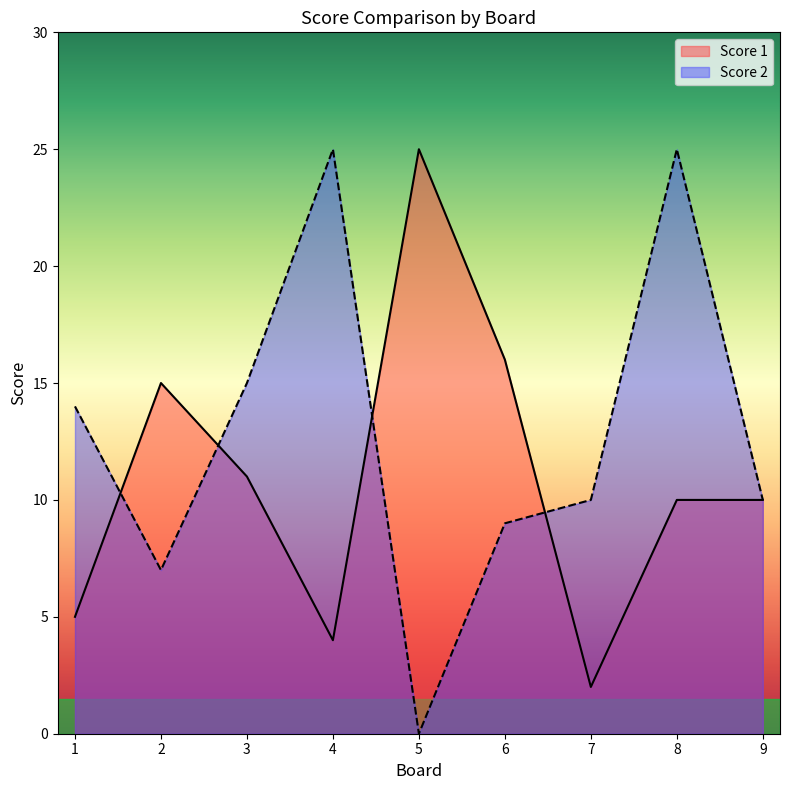

What is the greatest value displayed?

25